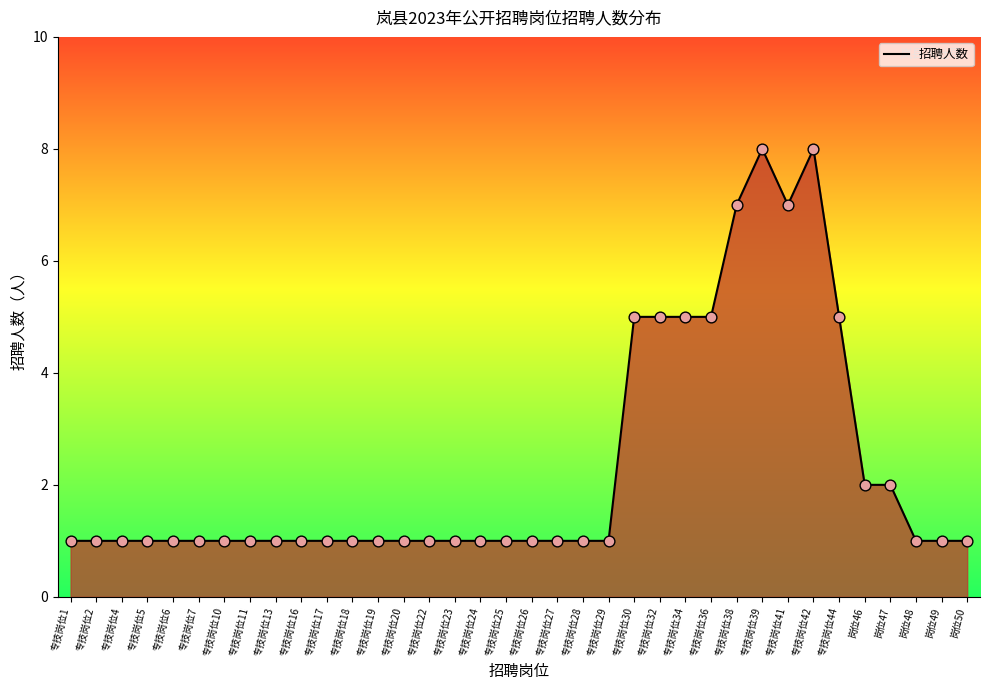

What is the ratio of the value at 专技岗位27 to the value at 专技岗位1?

1.0